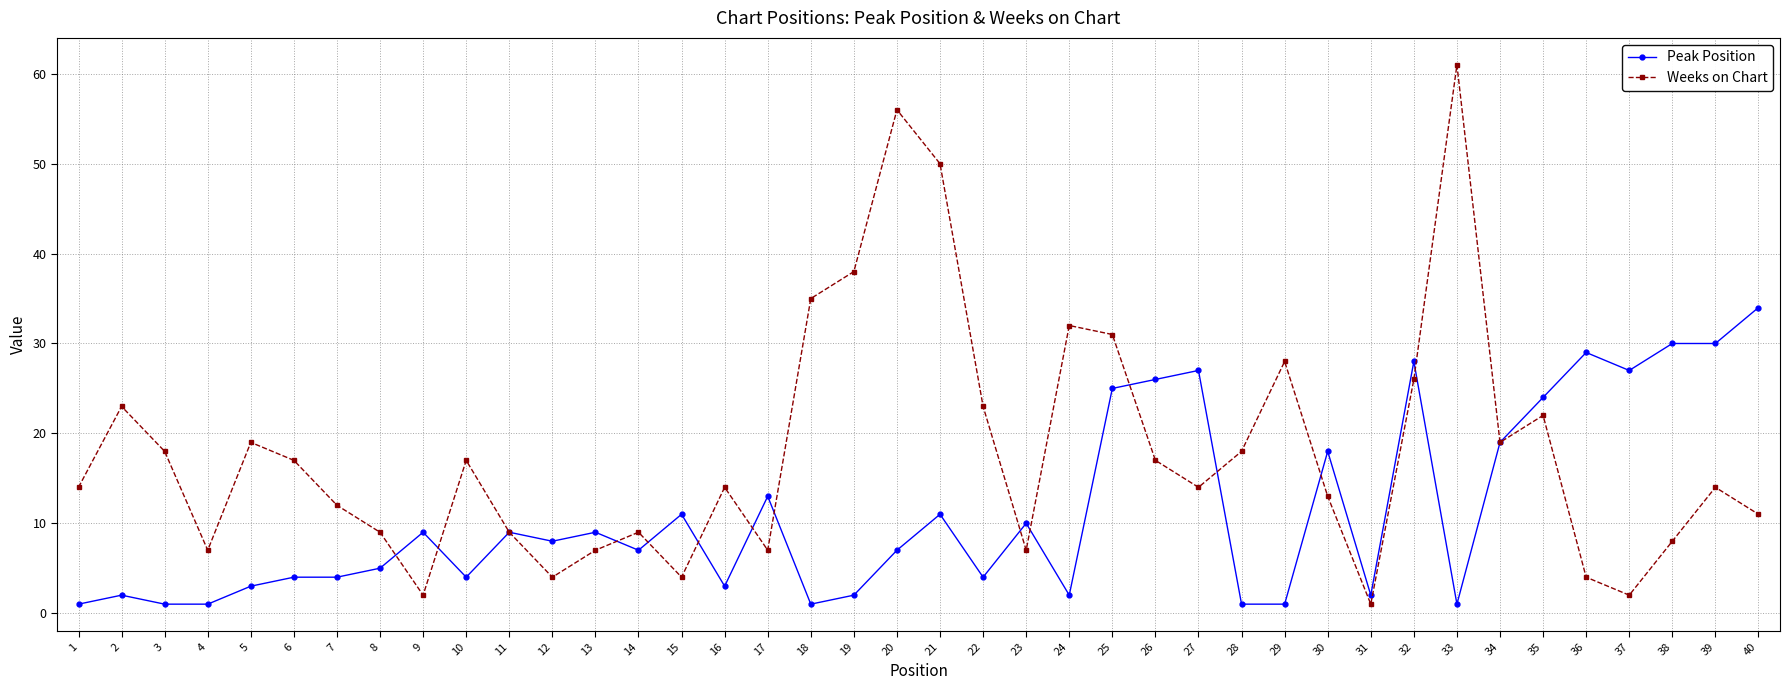

How many categories are shown in the chart?

40